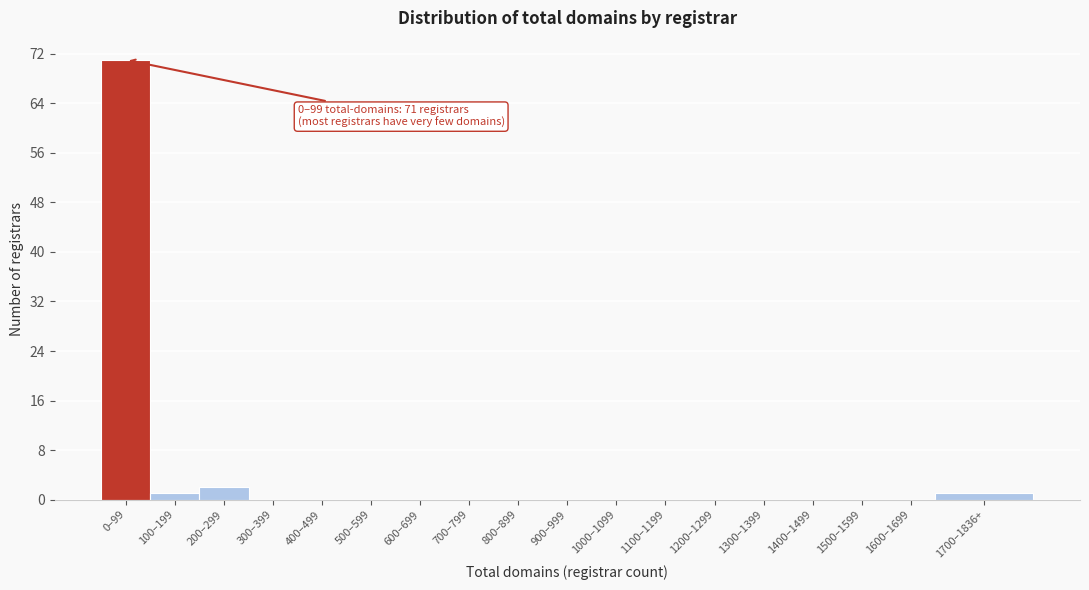

Reading right to left, extract all data points from this chart.

1700–1836+=1	1600–1699=0	1500–1599=0	1400–1499=0	1300–1399=0	1200–1299=0	1100–1199=0	1000–1099=0	900–999=0	800–899=0	700–799=0	600–699=0	500–599=0	400–499=0	300–399=0	200–299=2	100–199=1	0–99=71